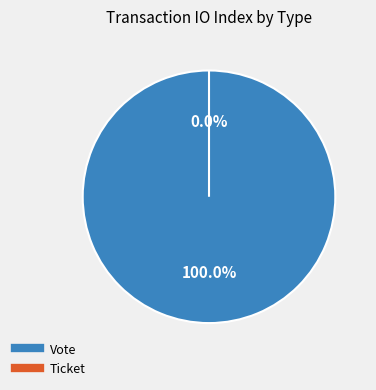

Combined, what portion of the pie is Ticket and Vote?

100.0%